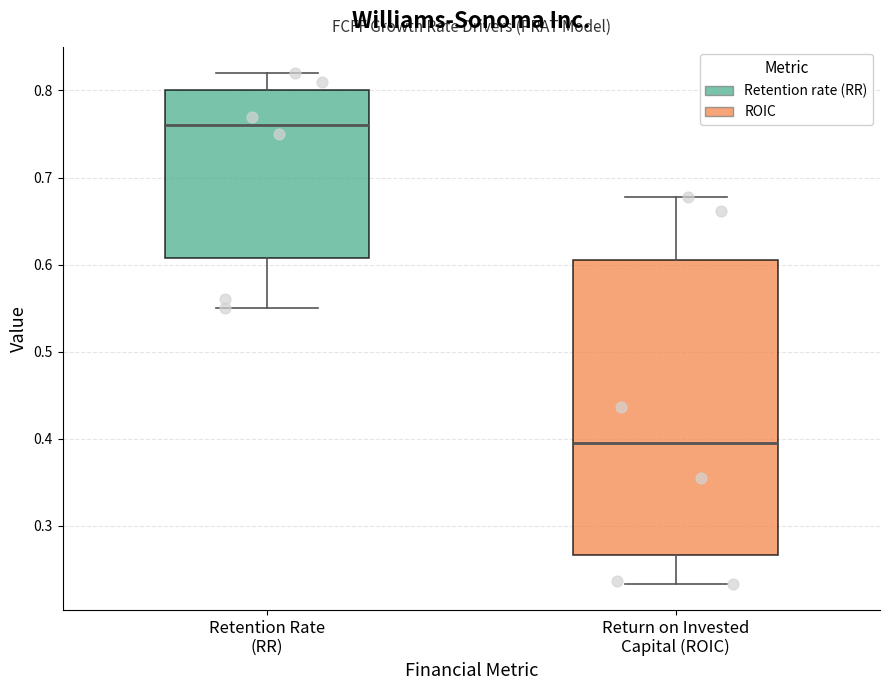

Reading left to right, transcribe this box plot: for each box, give where its median line is, the range the box spans, and where its two whiskers end, as read against the y-axis. The values are not printed on the chart, so give them approximately, as read against the axis.

Retention Rate (RR): median 0.76, box 0.61 to 0.80, whiskers 0.55 to 0.82
Return on Invested Capital (ROIC): median 0.40, box 0.27 to 0.61, whiskers 0.23 to 0.68